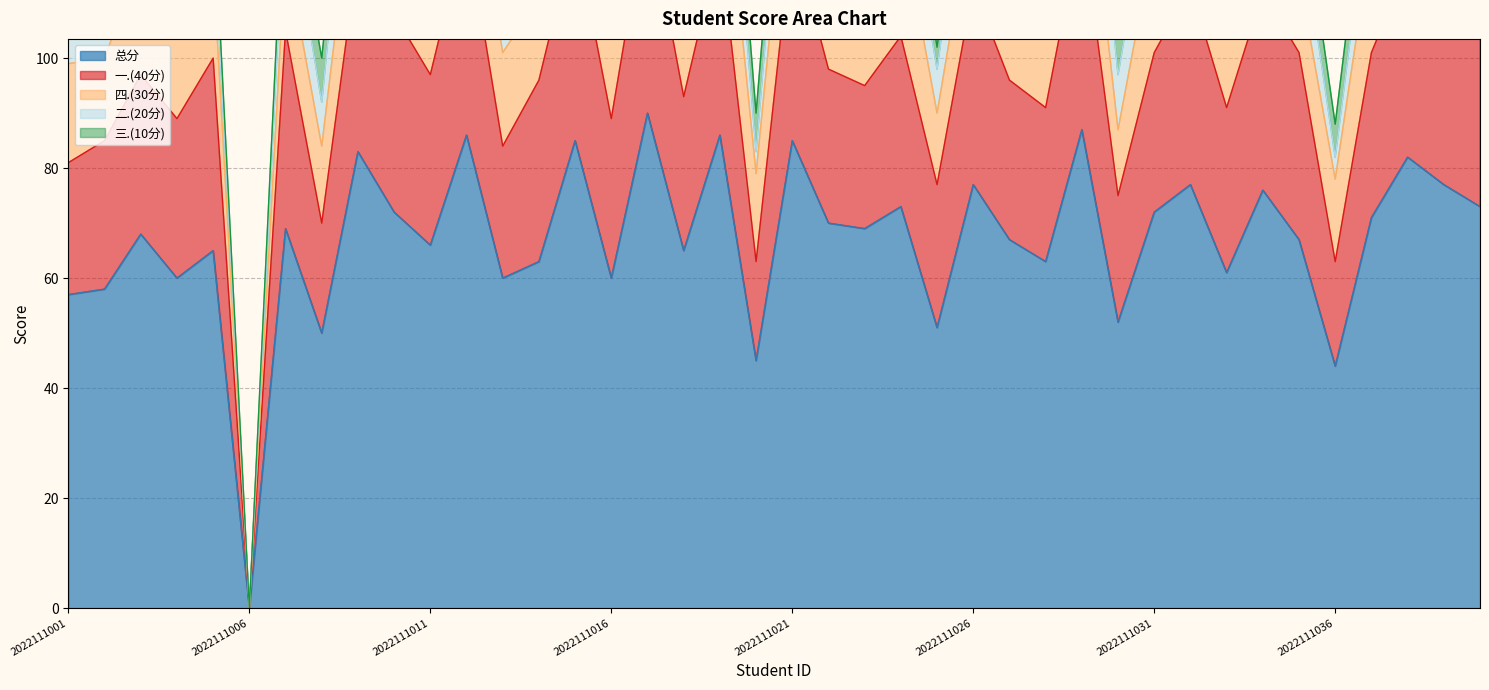

What is the approximate value of 四.(30分) at 2022111040?

16